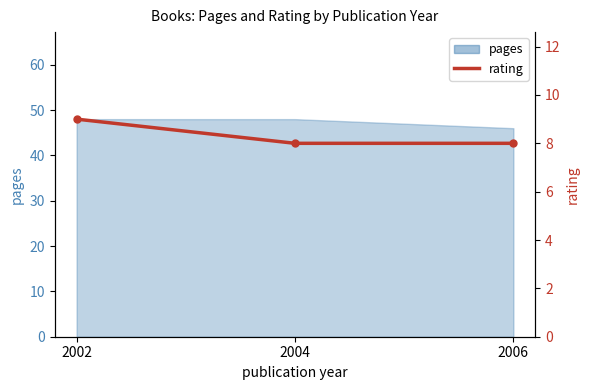

Is it true that the value at 2006 is 8?

True